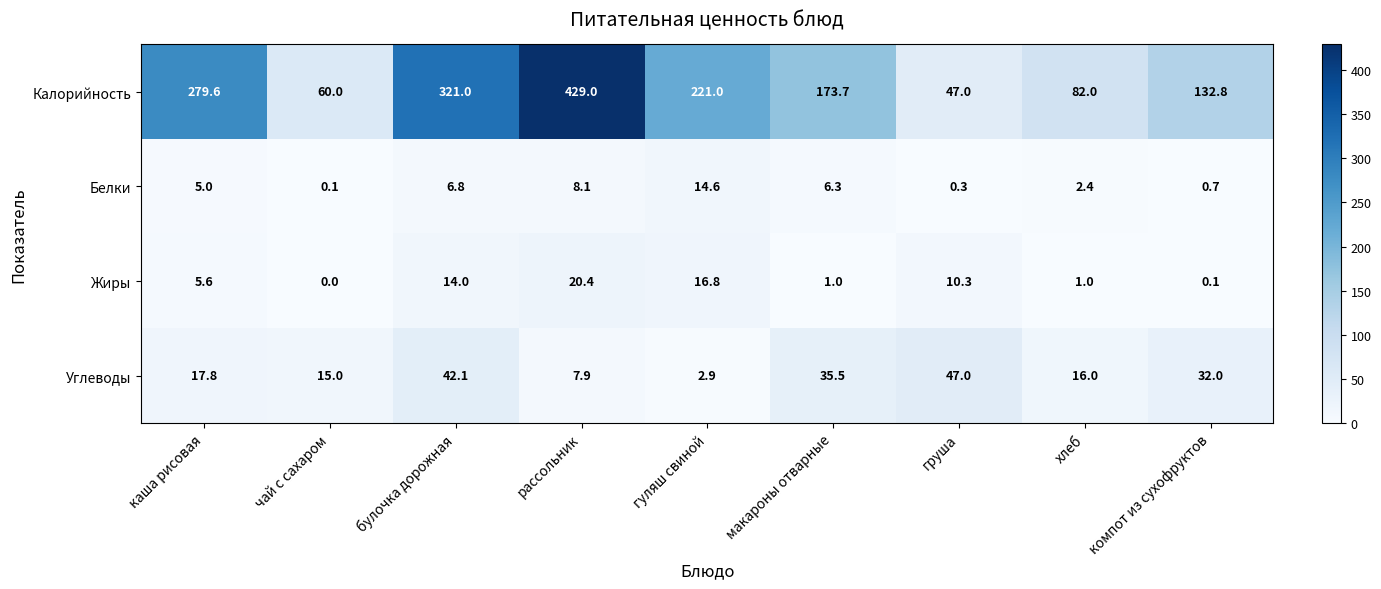

What is the total value across all series at гуляш свиной?

255.3